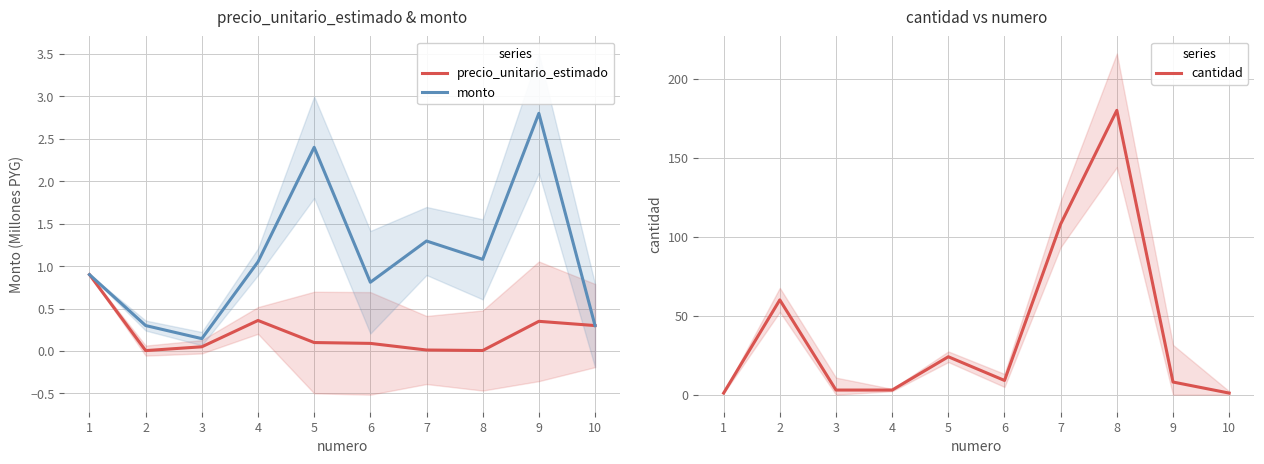

Reading left to right, extract all data points from this chart.

precio_unitario_estimado: 1=0.9	2=0.0	3=0.1	4=0.4	5=0.1	6=0.1	7=0.0	8=0.0	9=0.3	10=0.3
monto: 1=0.9	2=0.3	3=0.1	4=1.1	5=2.4	6=0.8	7=1.3	8=1.1	9=2.8	10=0.3
cantidad: 1=1.0	2=60.0	3=2.9	4=2.9	5=24.0	6=9.0	7=108.0	8=180.0	9=8.0	10=1.0